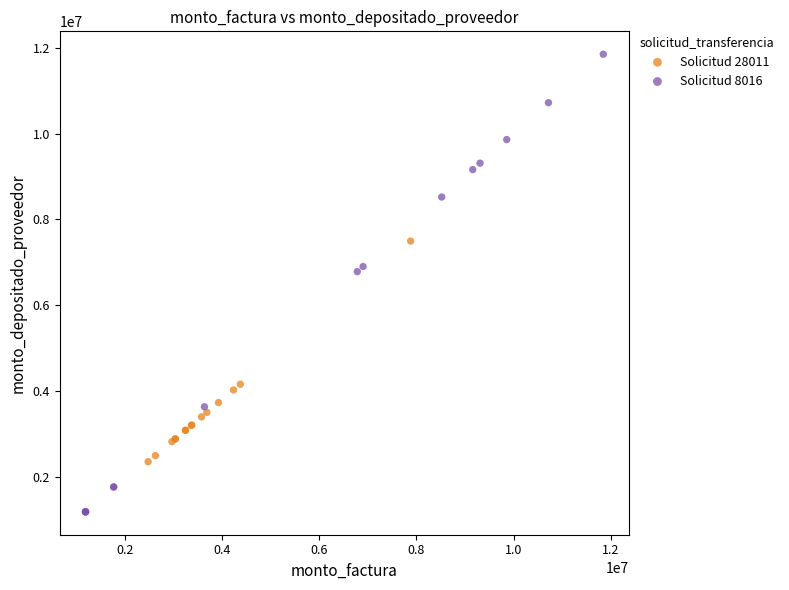

Which series contains the lowest Y value?

Solicitud 8016